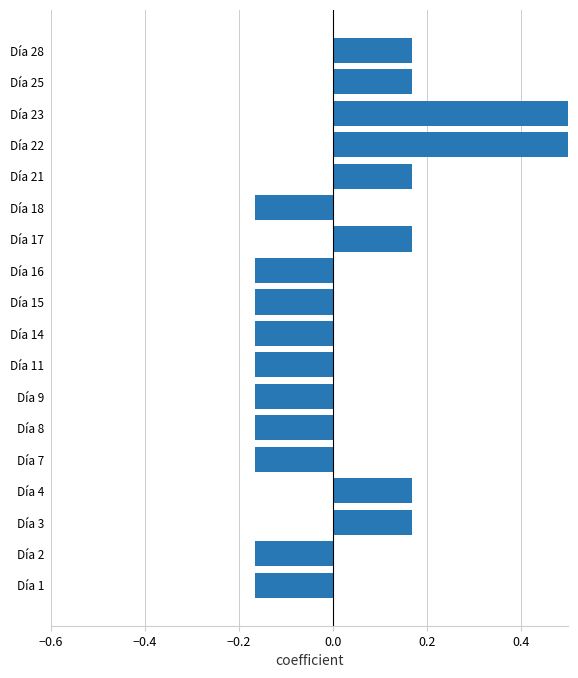

The chart shows a value of -0.1 at Día 14. True or false?

False